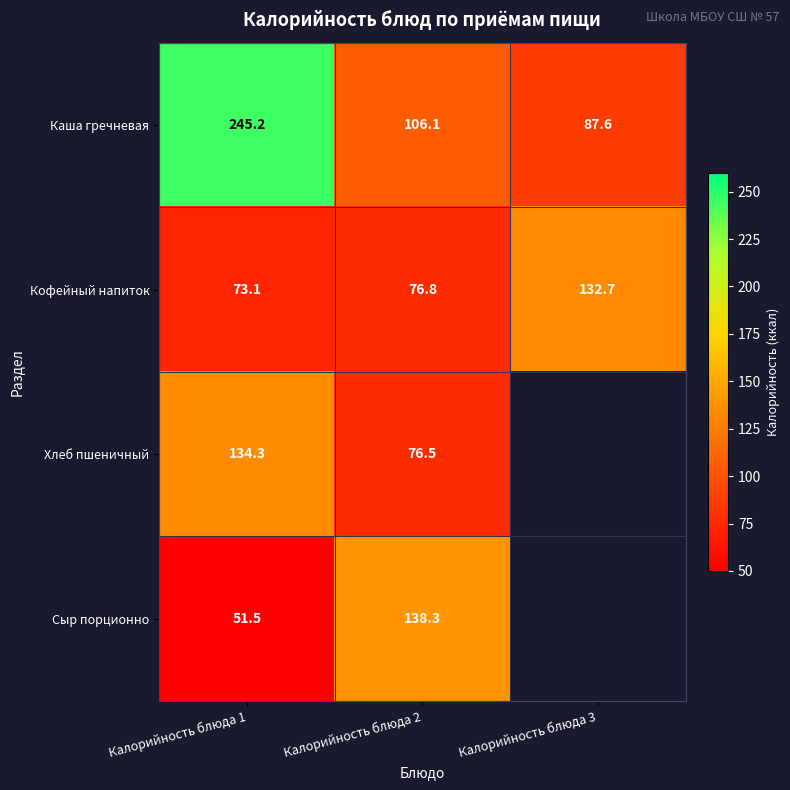

At Калорийность блюда 1, list the series in order from largest to smallest.

Каша гречневая, Хлеб пшеничный, Кофейный напиток, Сыр порционно